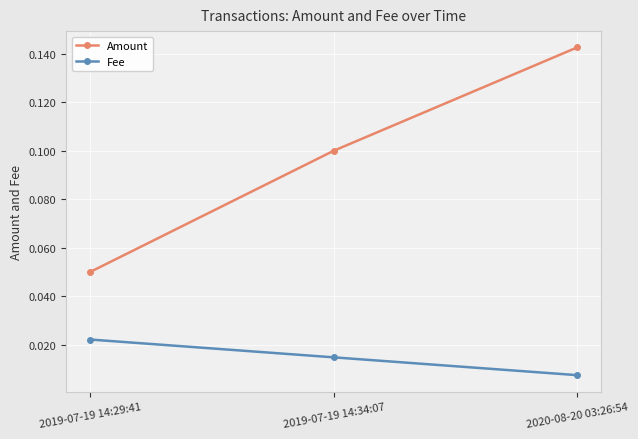

List the labels in order of Amount value, largest first.

2020-08-20 03:26:54, 2019-07-19 14:34:07, 2019-07-19 14:29:41